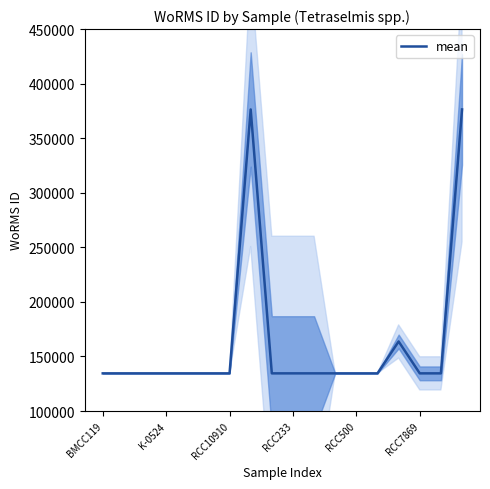

What is the highest value of the mean series?

376358